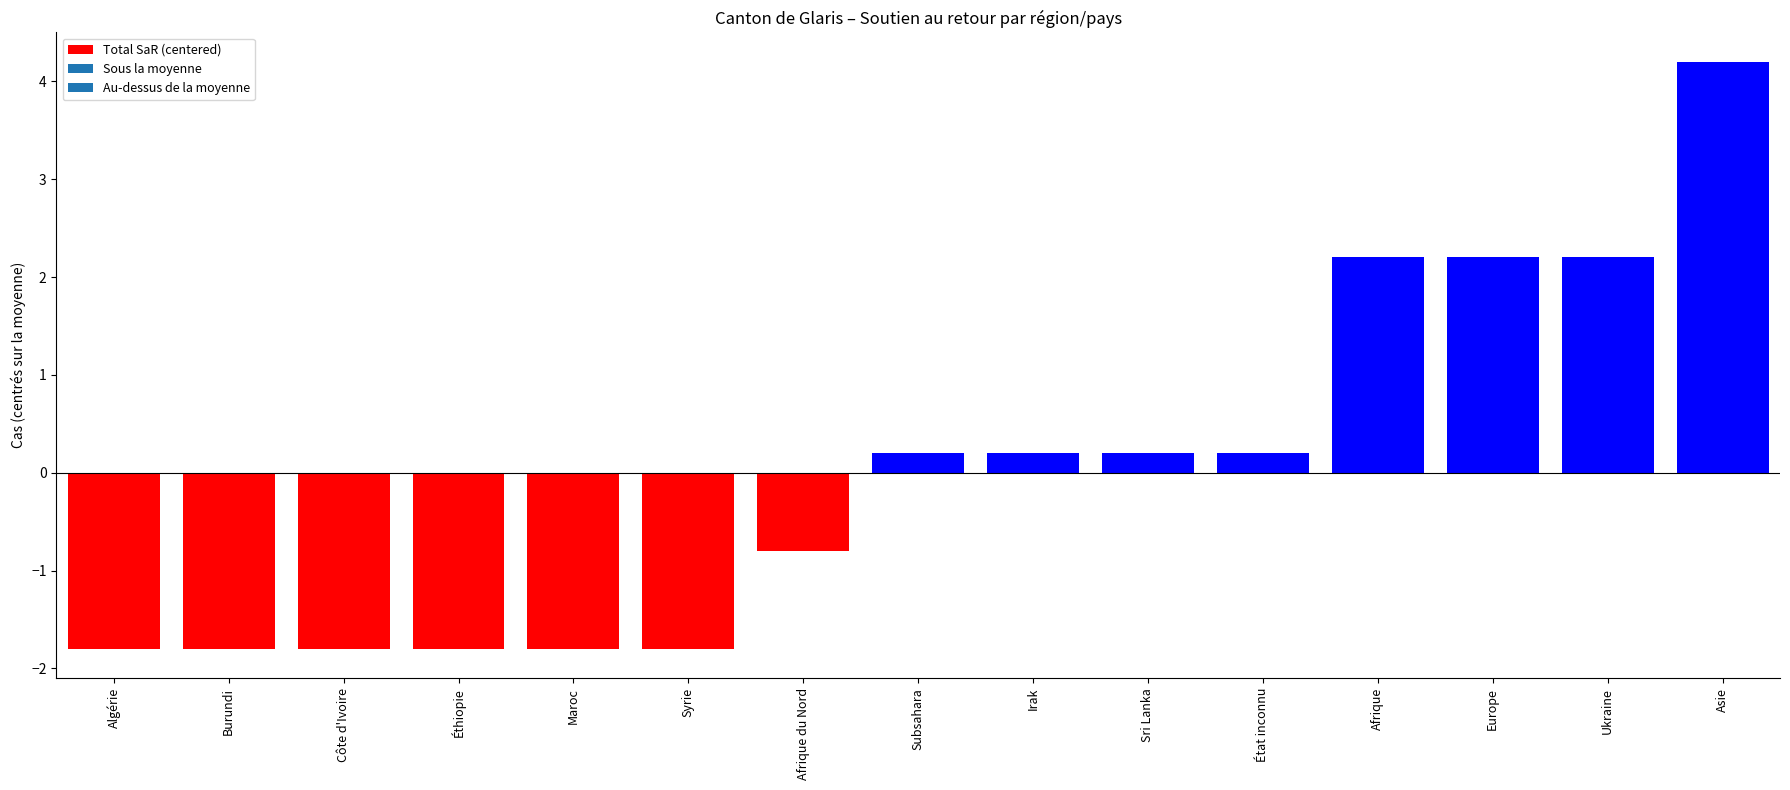

True or false: the data shows -1.8 at Syrie.

True